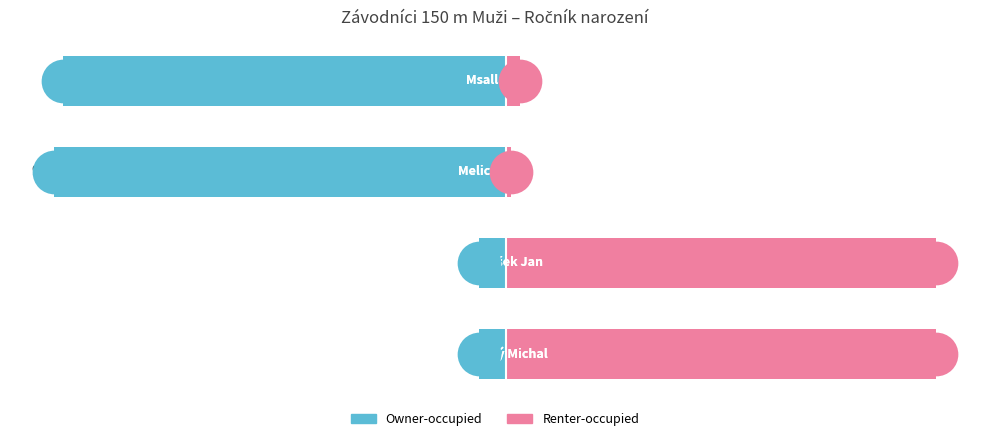

Which series reaches the minimum Y coordinate?

Owner-occupied